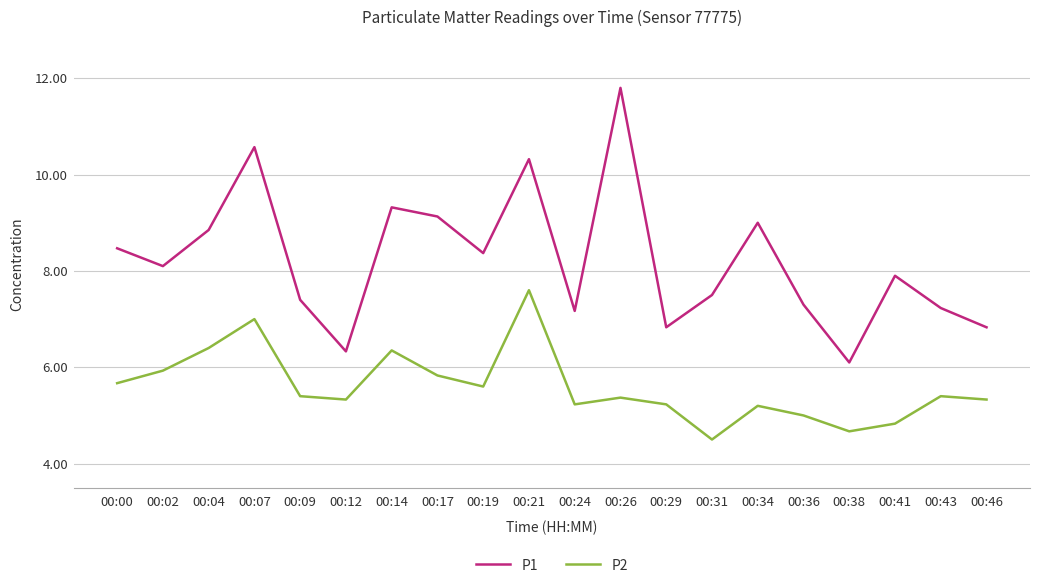

Where is the first local maximum for P1?

00:07